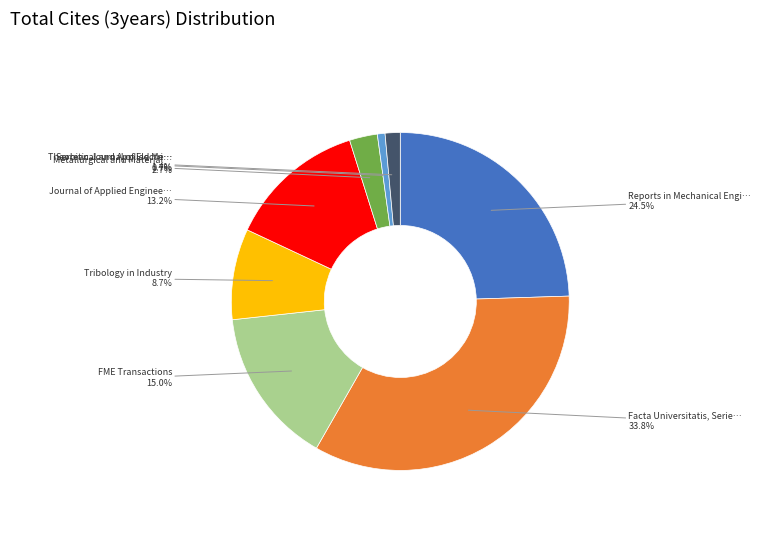

Is there a majority slice in this chart?

No